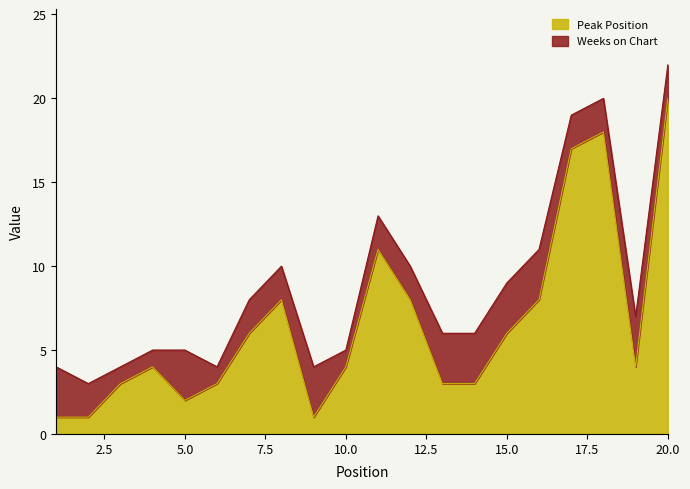

What is the change in value from 14 to 15?

+3